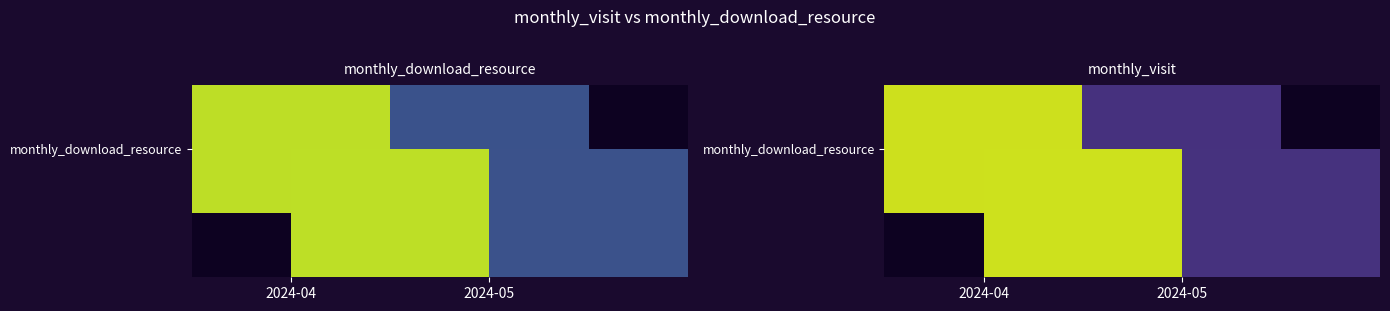

Reading left to right, what are all the values shown in this chart?

2024-04=370	2024-05=57